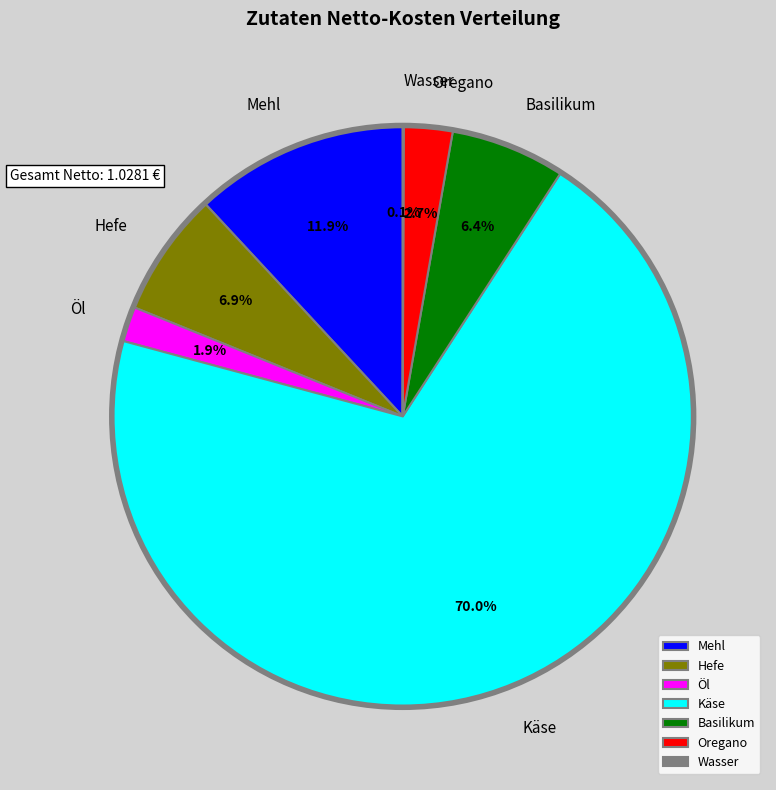

Combined, do Käse and Hefe account for over 50%?

Yes